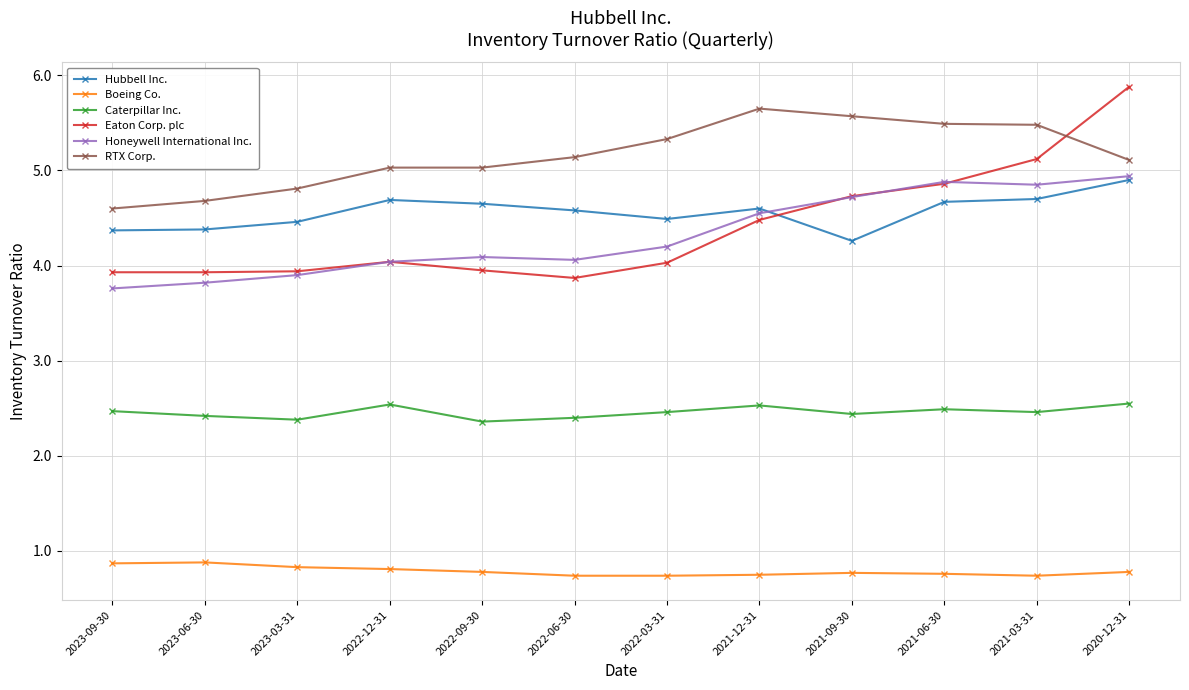

Is it true that Honeywell International Inc. equals 7.4 at 2021-12-31?

False